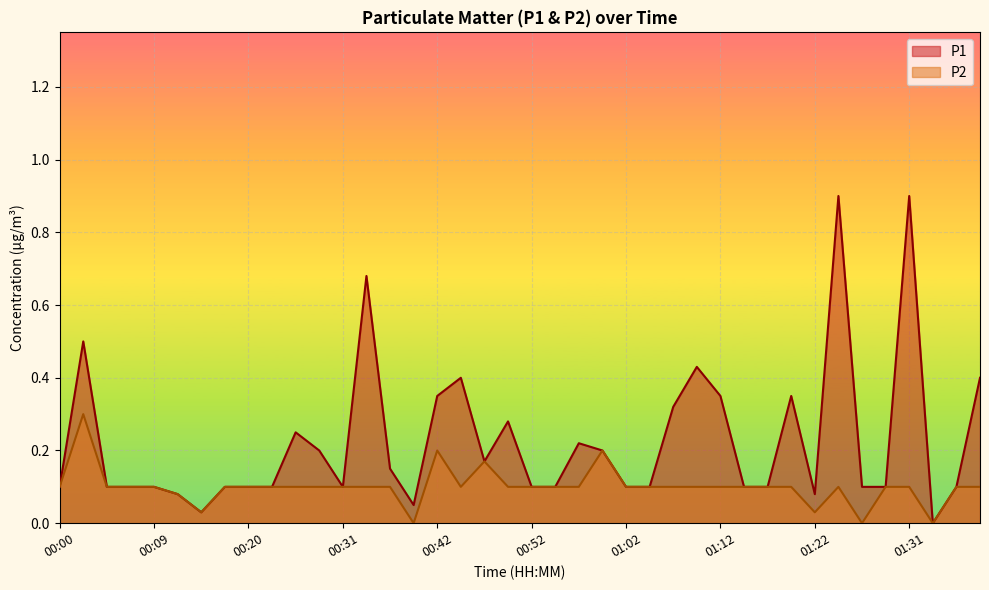

Is the value of P2 at 01:17 greater than the value of P1 at 00:09?

No